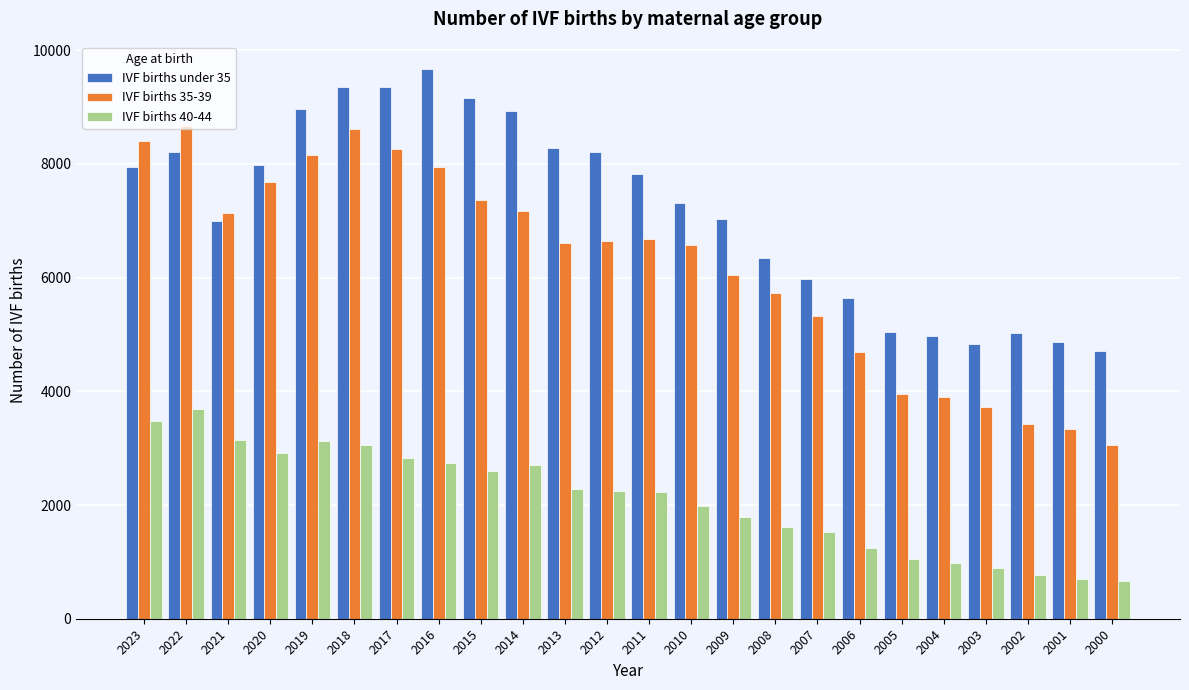

The value of IVF births 35-39 at 2009 is 3331. True or false?

False